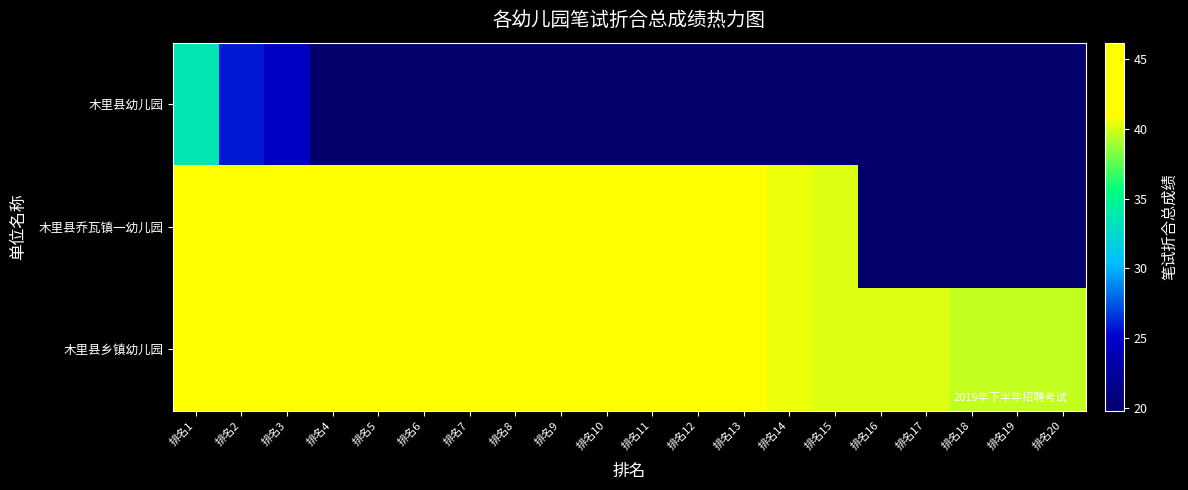

How many data points does each series have?

20